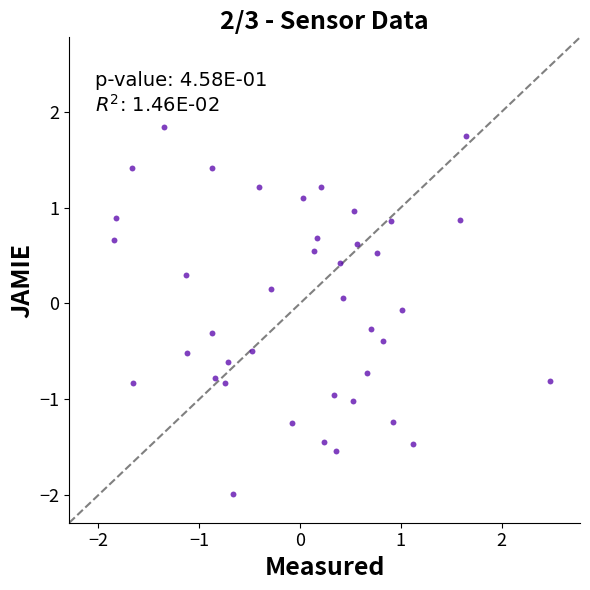

What is the range of Y values (max minus min)?

3.8